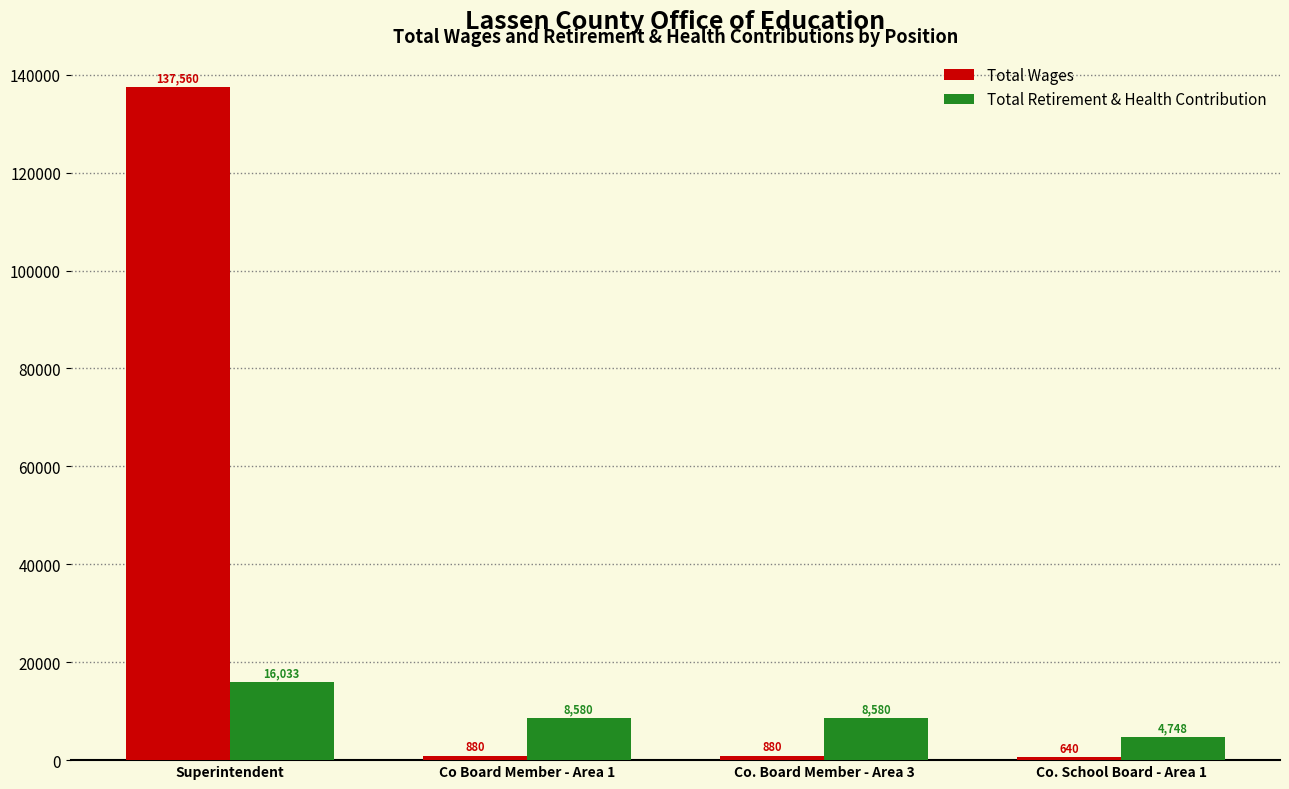

Rank the series at Superintendent from highest to lowest value.

Total Wages, Total Retirement & Health Contribution